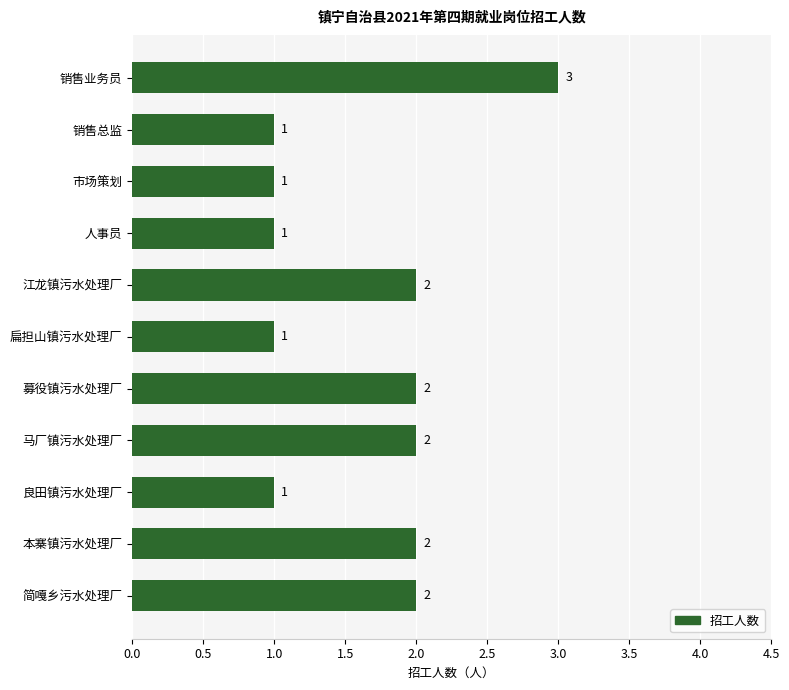

What is the ratio of the value at 江龙镇污水处理厂 to the value at 良田镇污水处理厂?

2.0